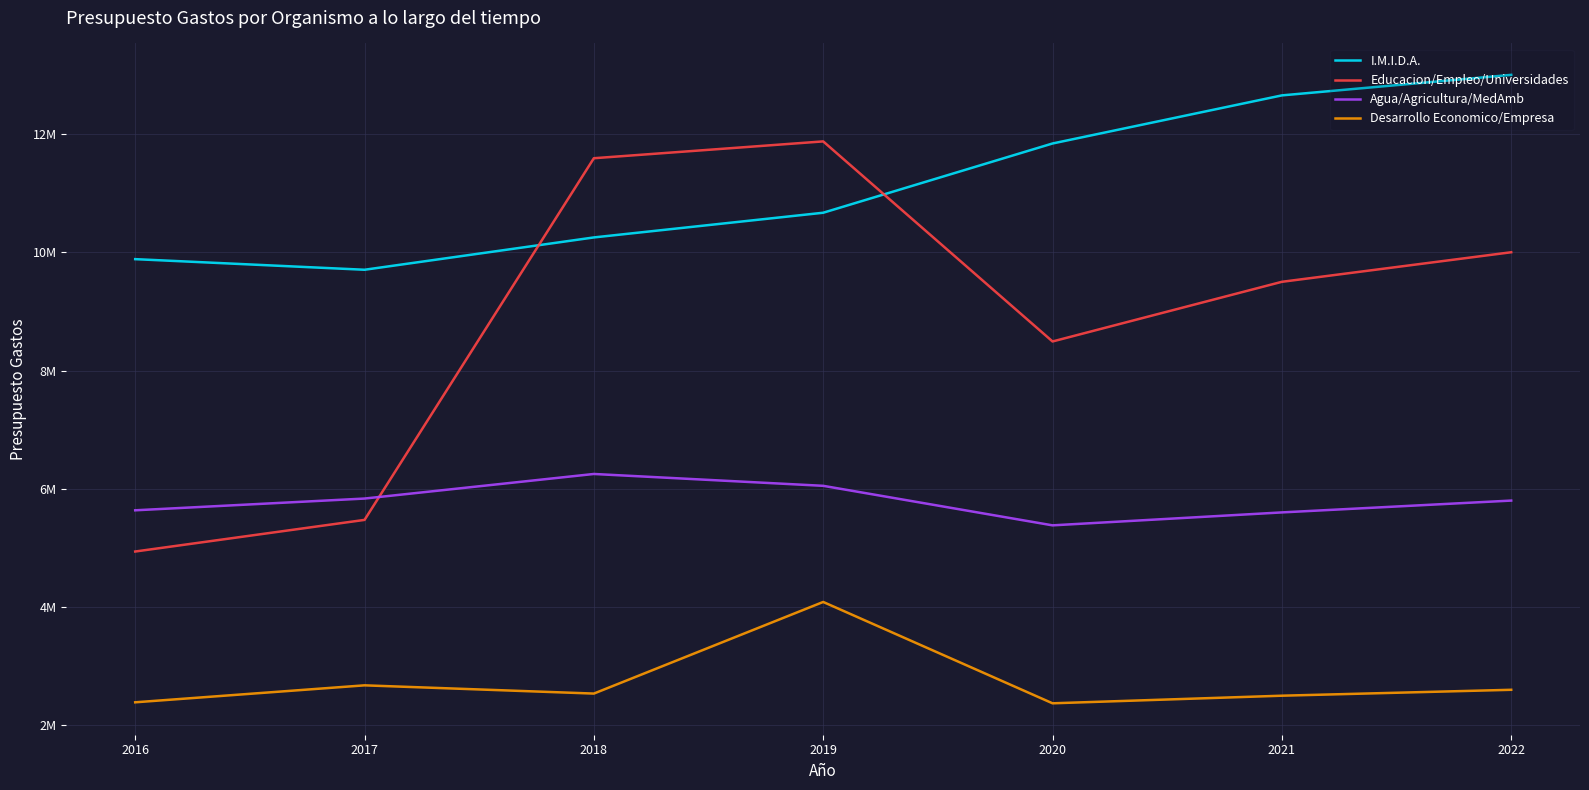

At which category is the sum across all series the highest?

2019